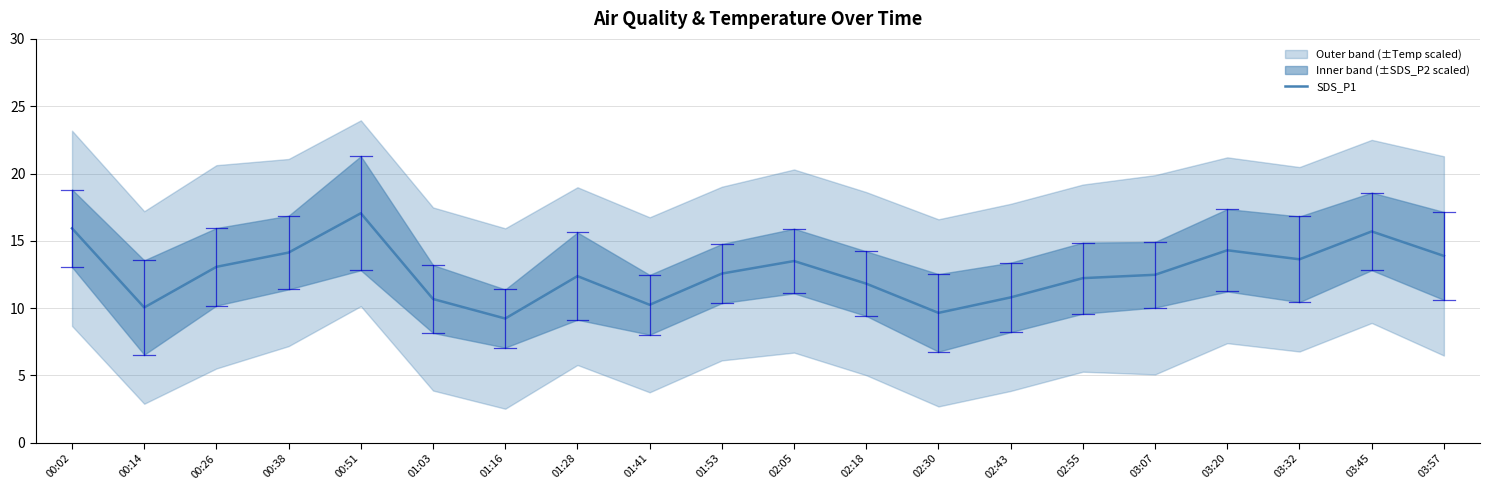

What is the smallest value displayed?

9.2